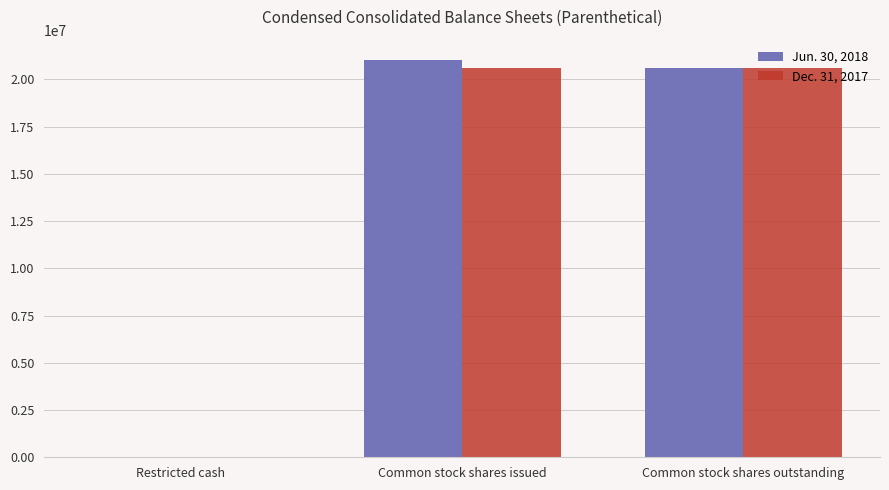

What is the total value across all series at Common stock shares issued?

41672577